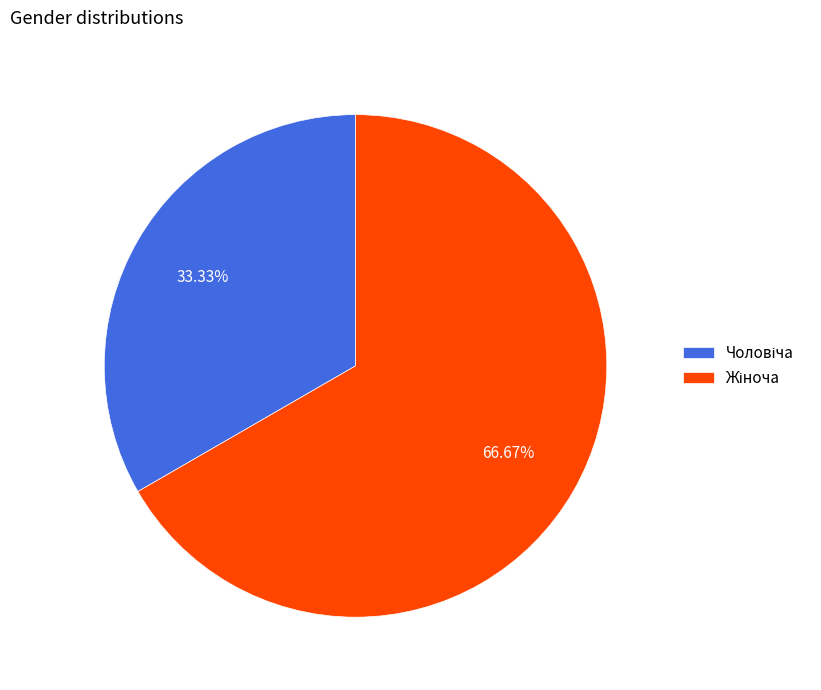

Is there a majority slice in this chart?

Yes